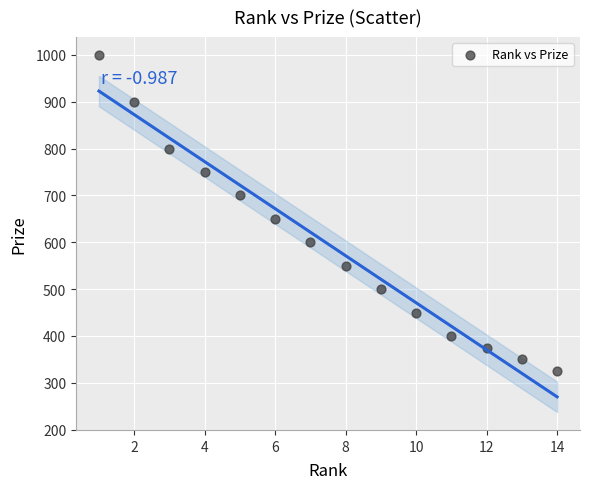

What Y value in the scatter plot is closest to 662?

650